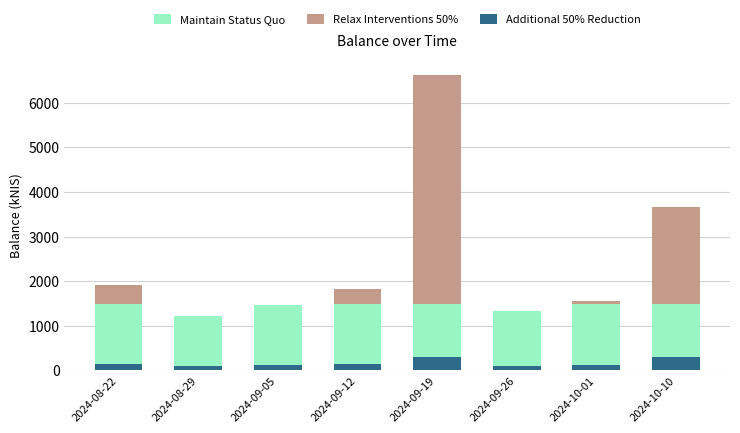

Reading left to right, extract all data points from this chart.

Maintain Status Quo: 2024-08-22=1500.0	2024-08-29=1211.8	2024-09-05=1461.5	2024-09-12=1500.0	2024-09-19=1500.0	2024-09-26=1335.8	2024-10-01=1500.0	2024-10-10=1500.0
Relax Interventions 50%: 2024-08-22=422.9	2024-08-29=0.0	2024-09-05=0.0	2024-09-12=324.0	2024-09-19=5133.0	2024-09-26=0.0	2024-10-01=58.1	2024-10-10=2165.7
Additional 50% Reduction: 2024-08-22=153.8	2024-08-29=96.9	2024-09-05=116.9	2024-09-12=145.9	2024-09-19=300.0	2024-09-26=106.9	2024-10-01=124.6	2024-10-10=293.3